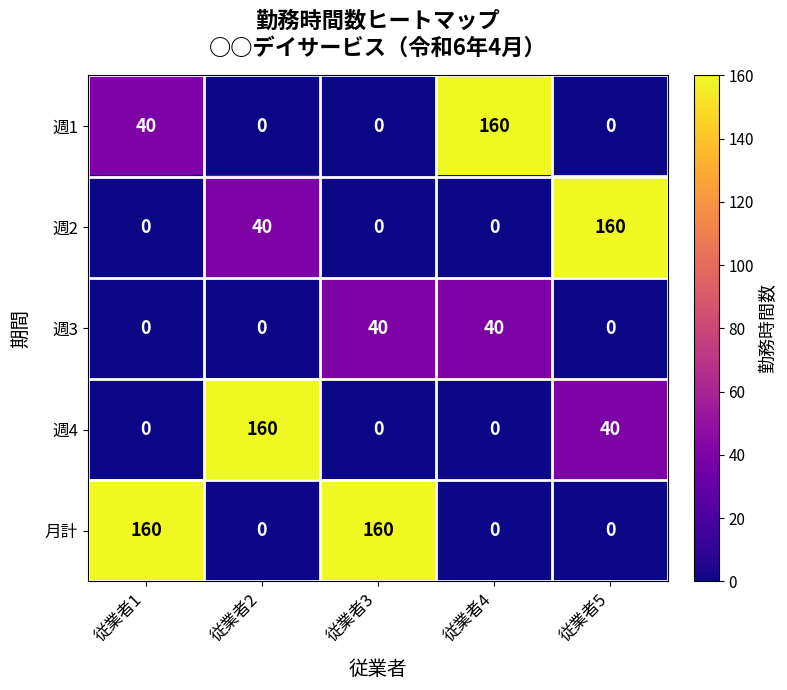

What is the approximate value of 月計 at 従業者1?

160